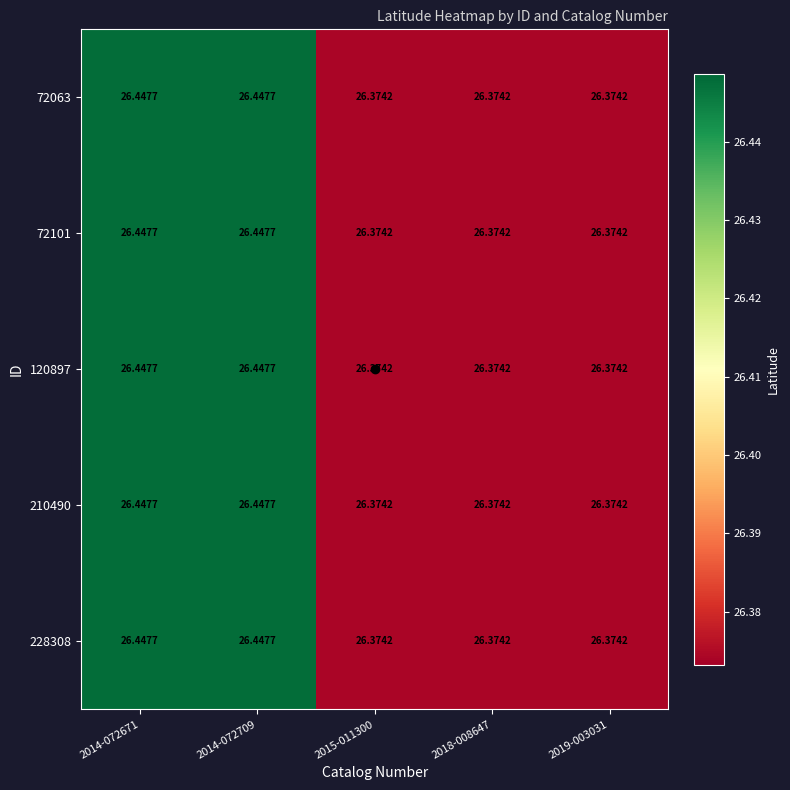

Is the value of 120897 at 2014-072671 greater than the value of 228308 at 2019-003031?

Yes